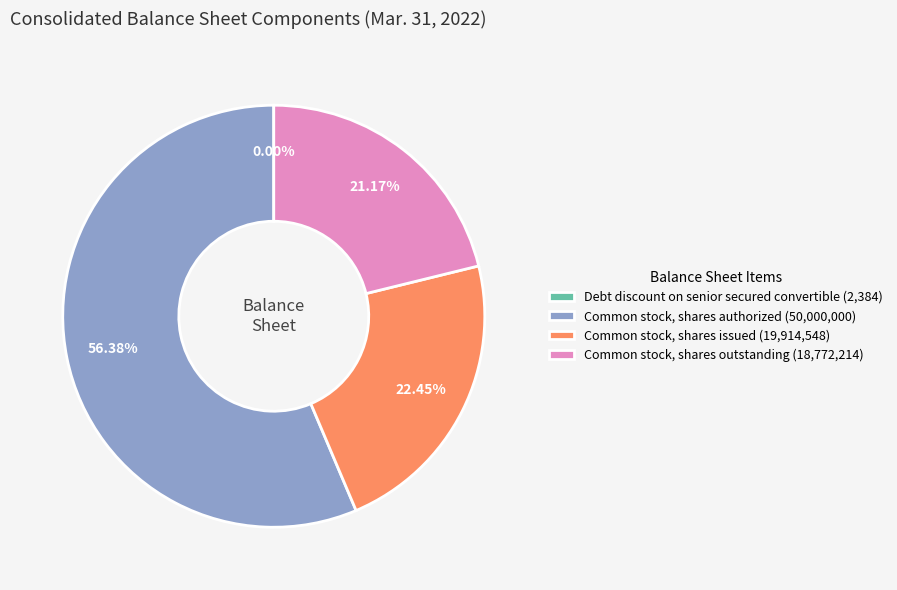

Which category has the biggest portion of the pie?

Common stock, shares authorized